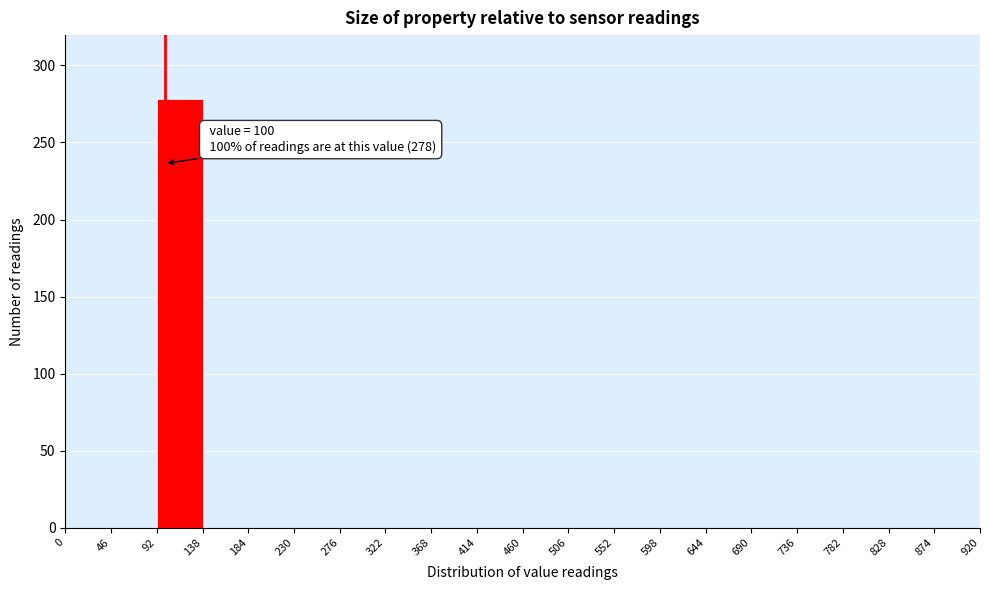

Which range on the x-axis has the tallest bar?

92 to 138